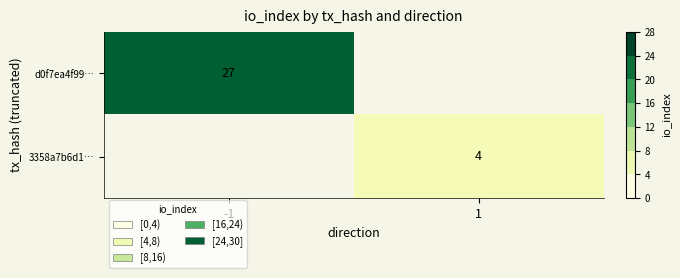

The d0f7ea4f99… series shows 27 at -1. True or false?

True